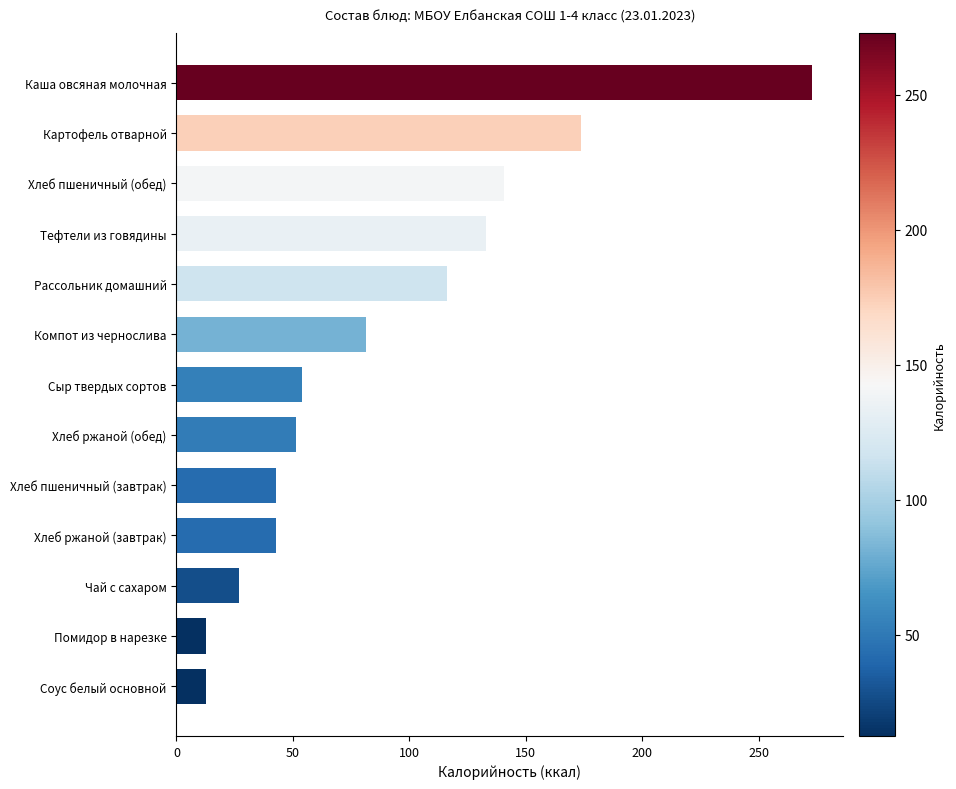

The value at Чай с сахаром is 37.8. True or false?

False